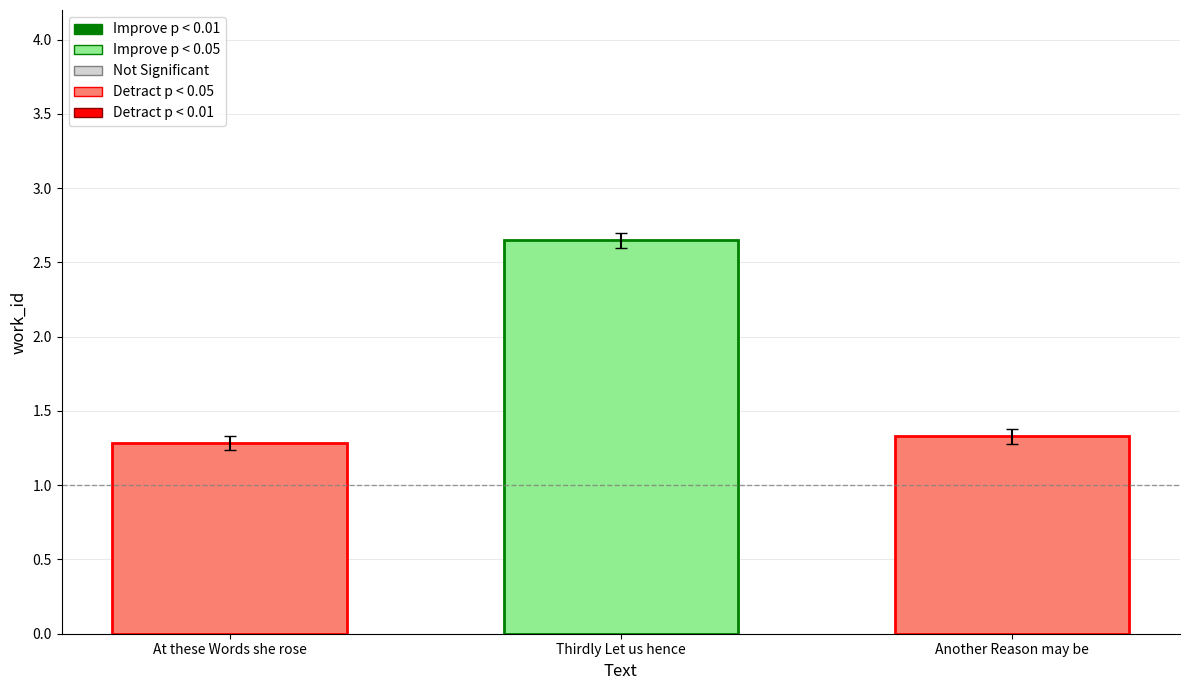

The value at At these Words she rose is 1.3. True or false?

True